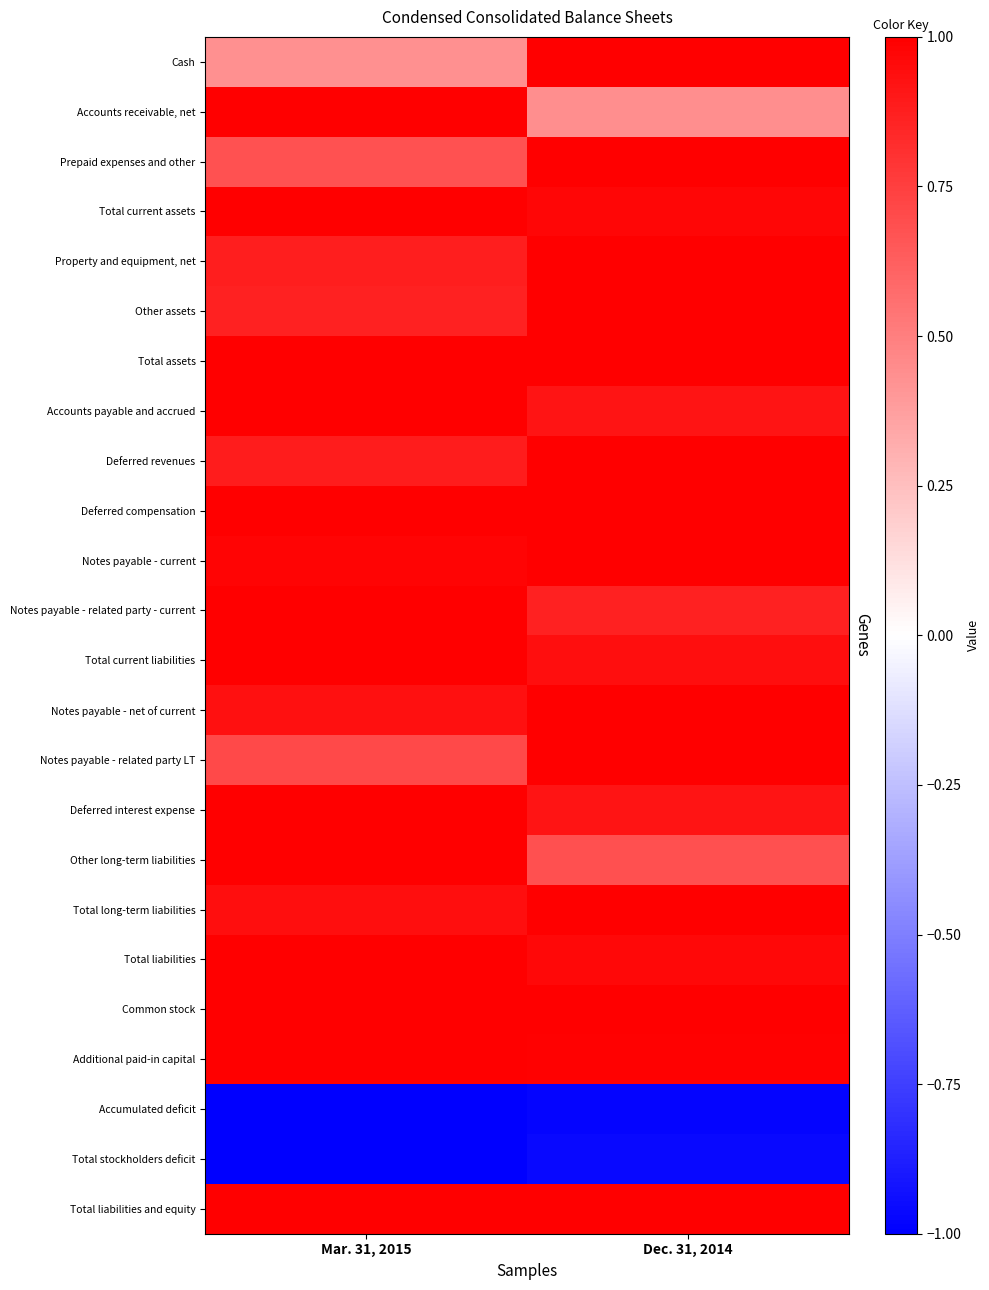

Count the number of categories in the chart.

2